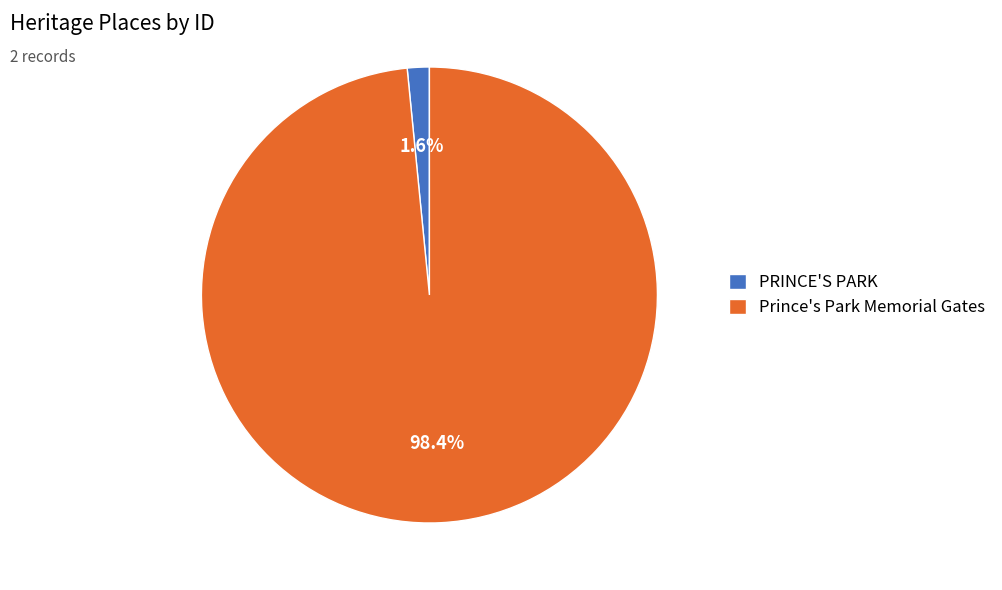

Which category accounts for the majority?

Prince's Park Memorial Gates